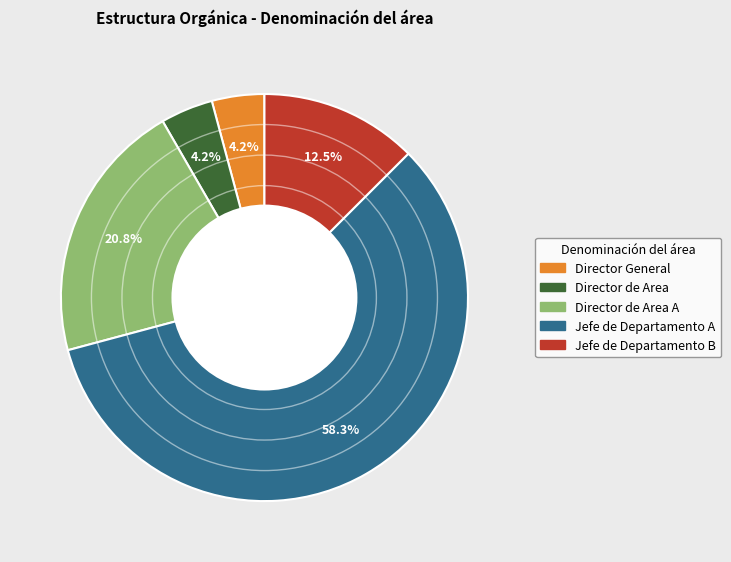

How many segments does this pie chart have?

5